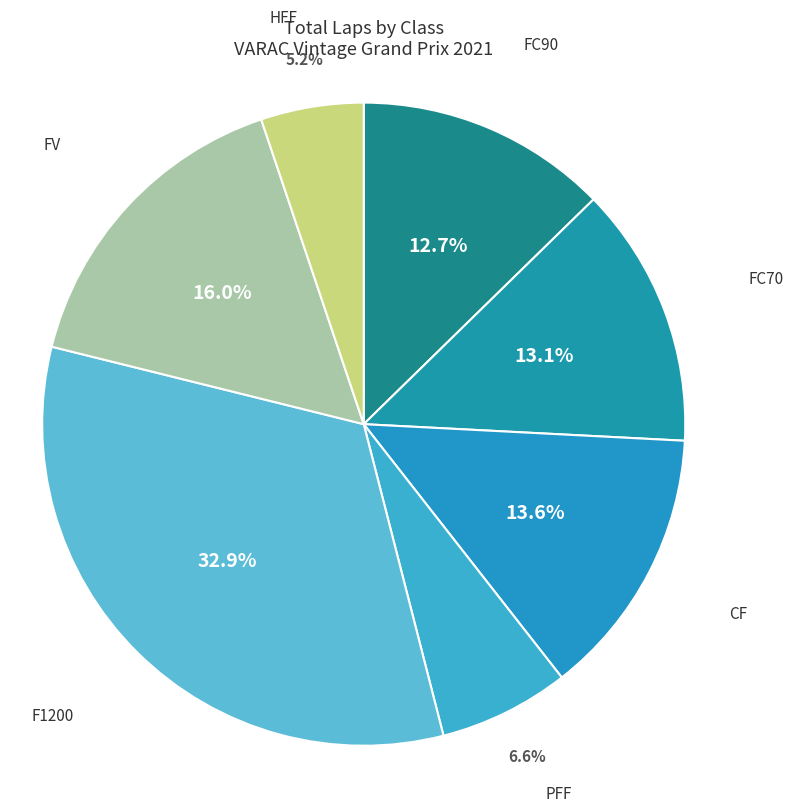

Is there a majority slice in this chart?

No